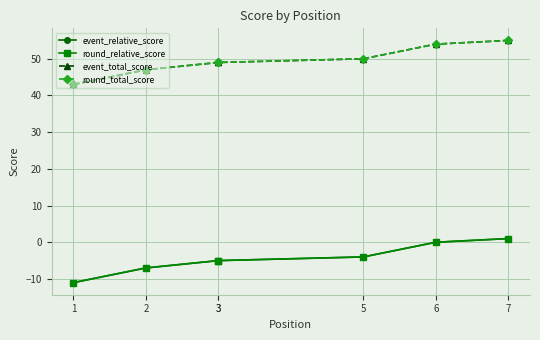

How many positive values does the round_relative_score series have?

1